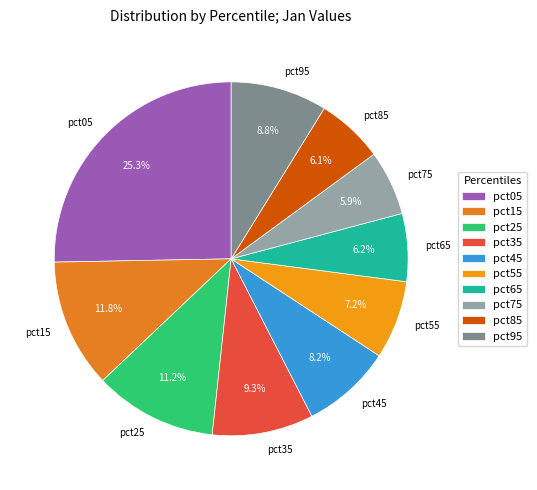

The pct65 slice represents 1% of the pie. True or false?

False